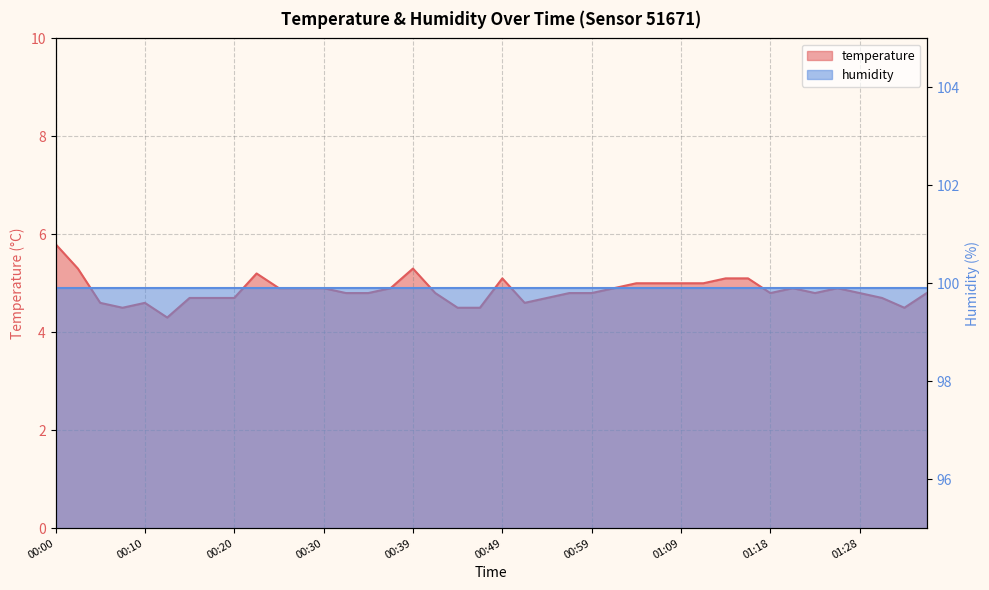

At which label is the value closest to 5?

01:04